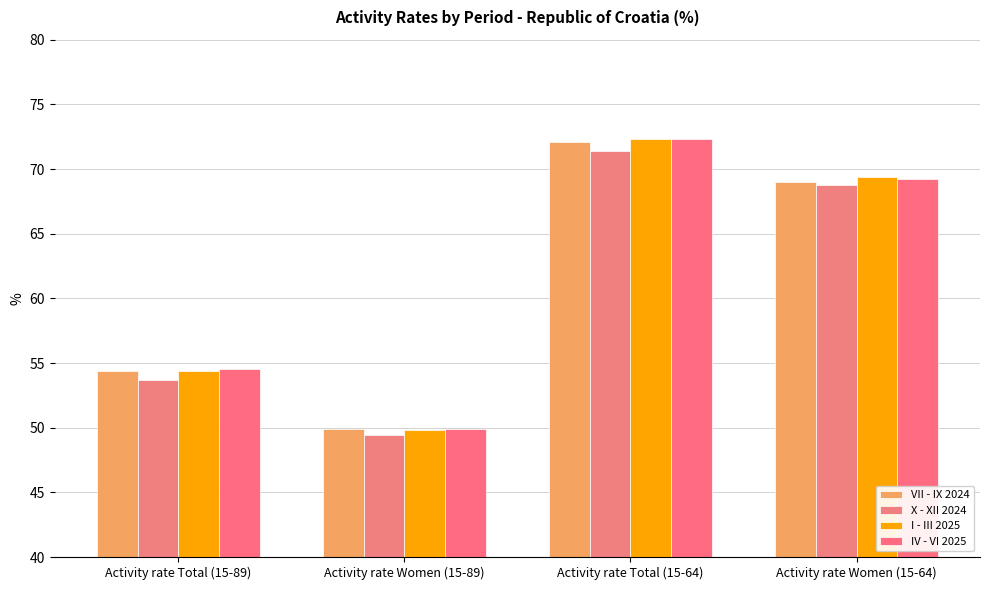

What is the value of the VII - IX 2024 bar at the 2nd from the left?

49.9